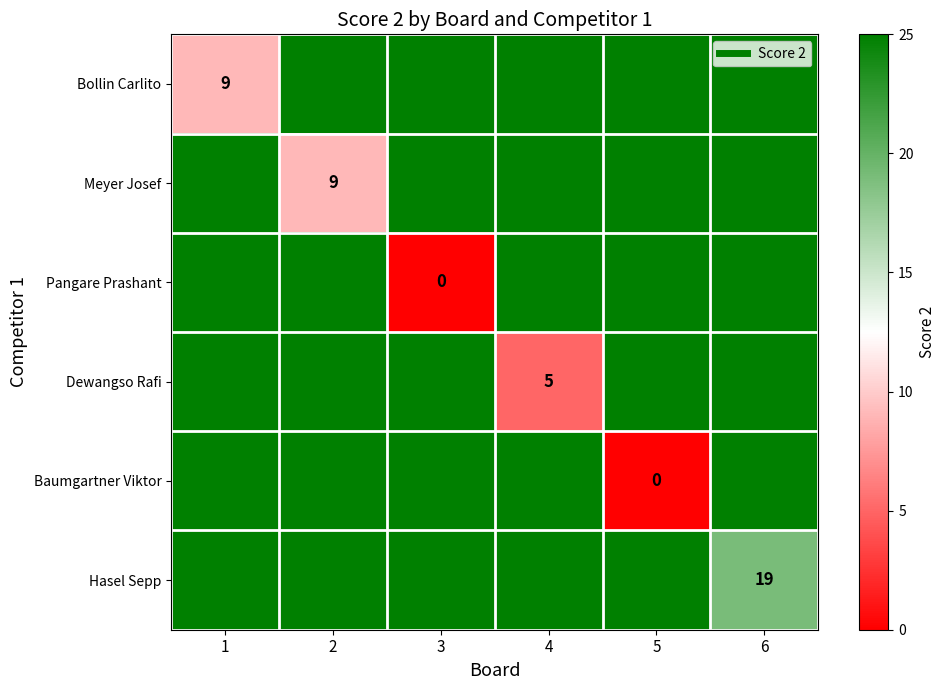

What is the sum of the Hasel Sepp values at 5 and 3?

50